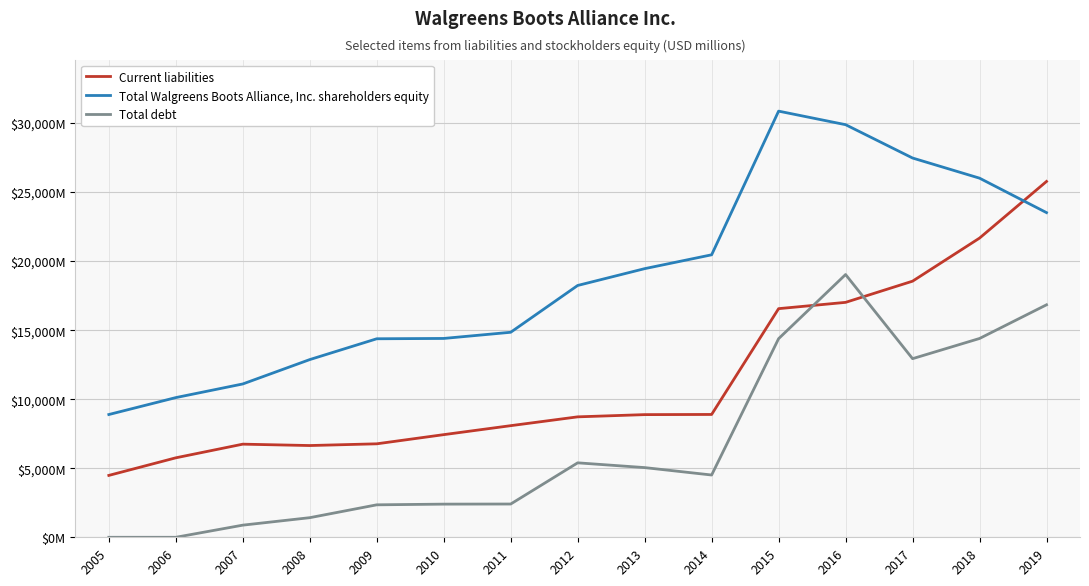

Which category has the lowest value across all series?

2005